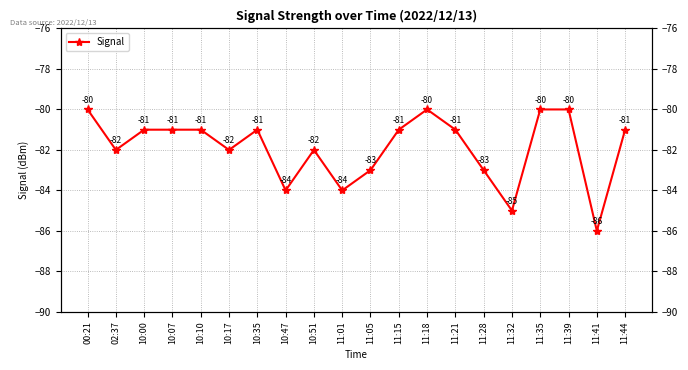

How many lines are shown in the chart?

1